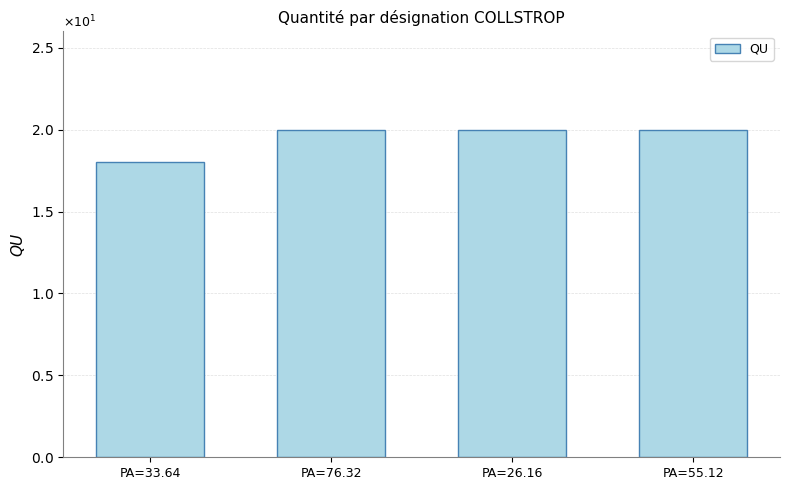

The chart shows a value of 27 at PA=26.16. True or false?

False